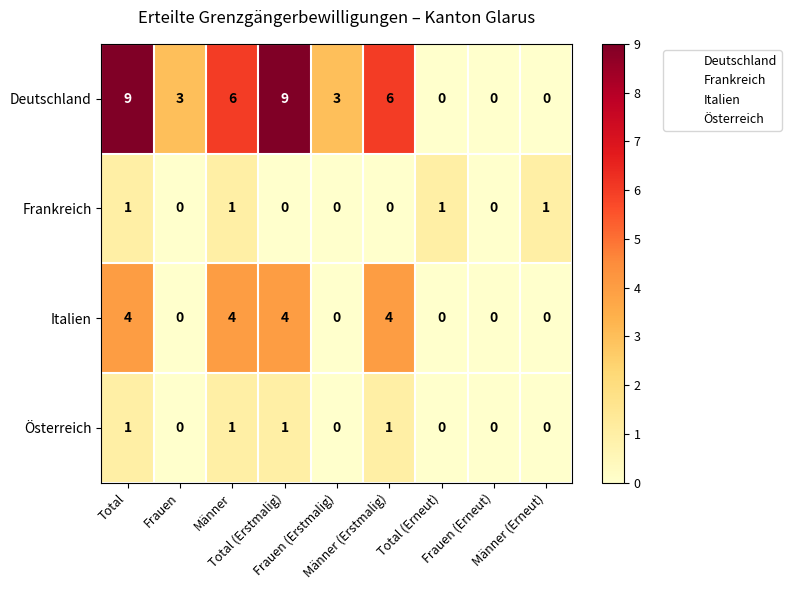

What is the maximum value for Deutschland?

9